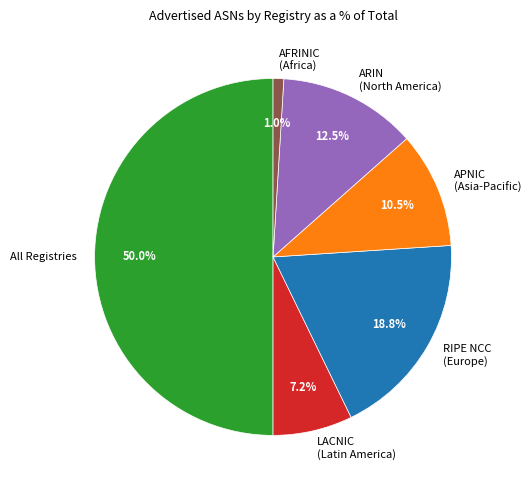

How many slices are in this pie chart?

6